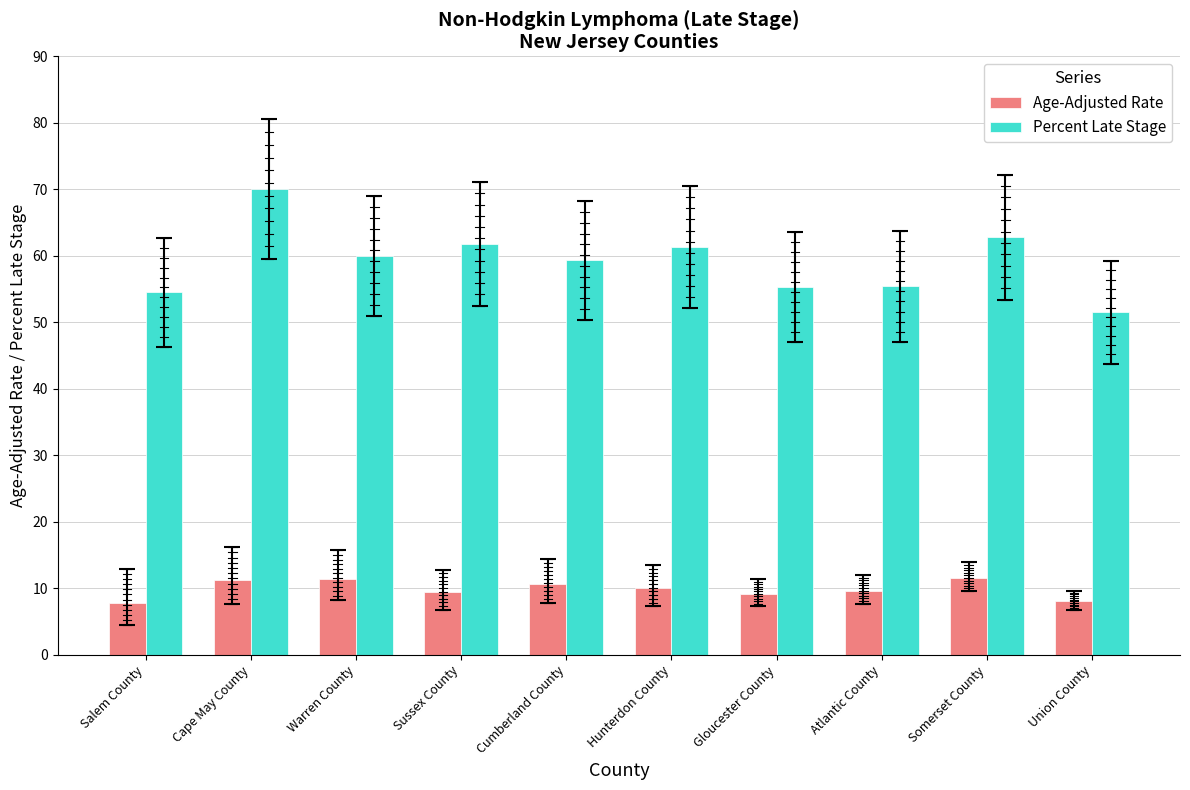

What is the minimum value shown in the chart?

7.8